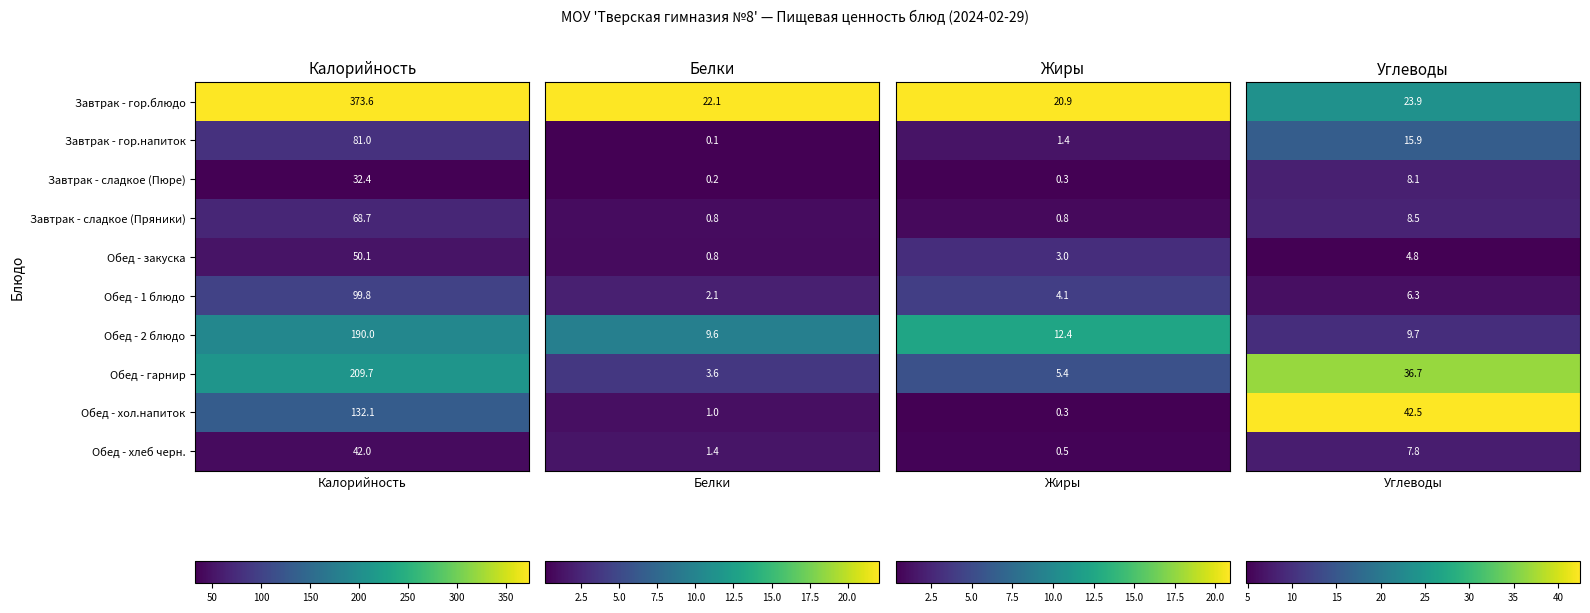

Which series has the largest total across all categories?

Завтрак - гор.блюдо